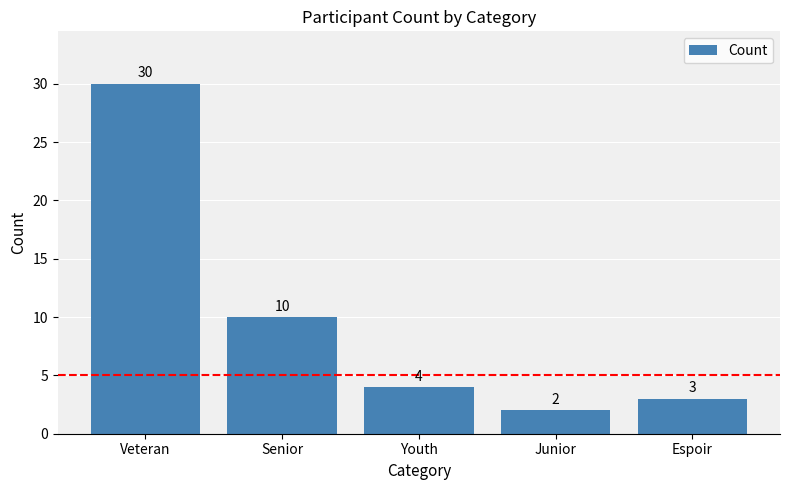

The chart shows a value of 10 at Senior. True or false?

True